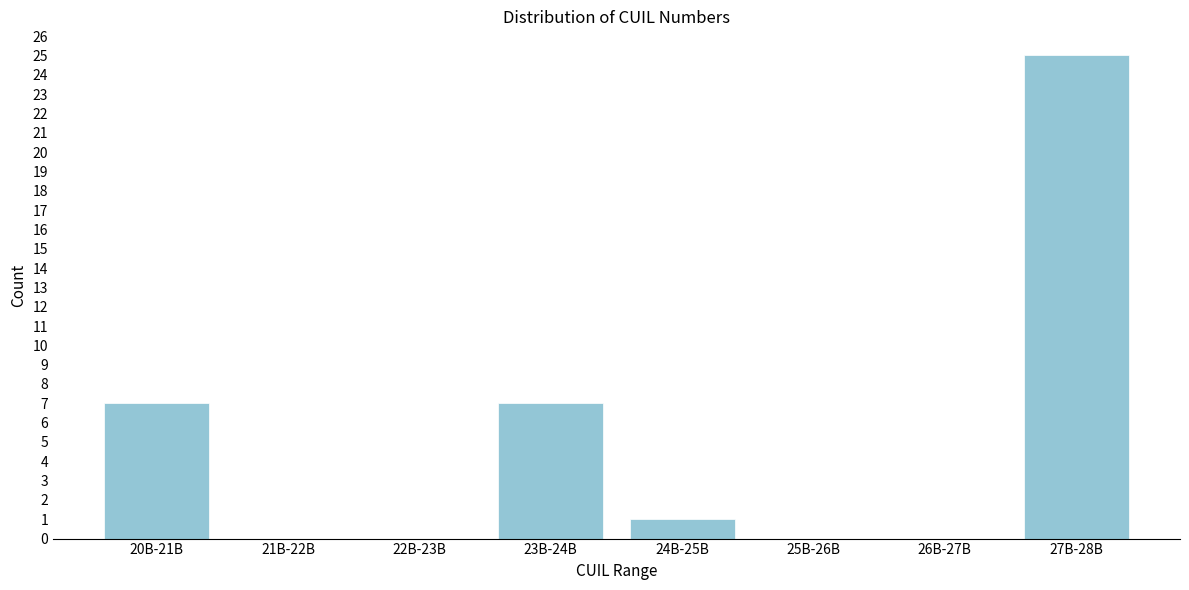

Reading left to right, what are all the values shown in this chart?

20B-21B=7	21B-22B=0	22B-23B=0	23B-24B=7	24B-25B=1	25B-26B=0	26B-27B=0	27B-28B=25